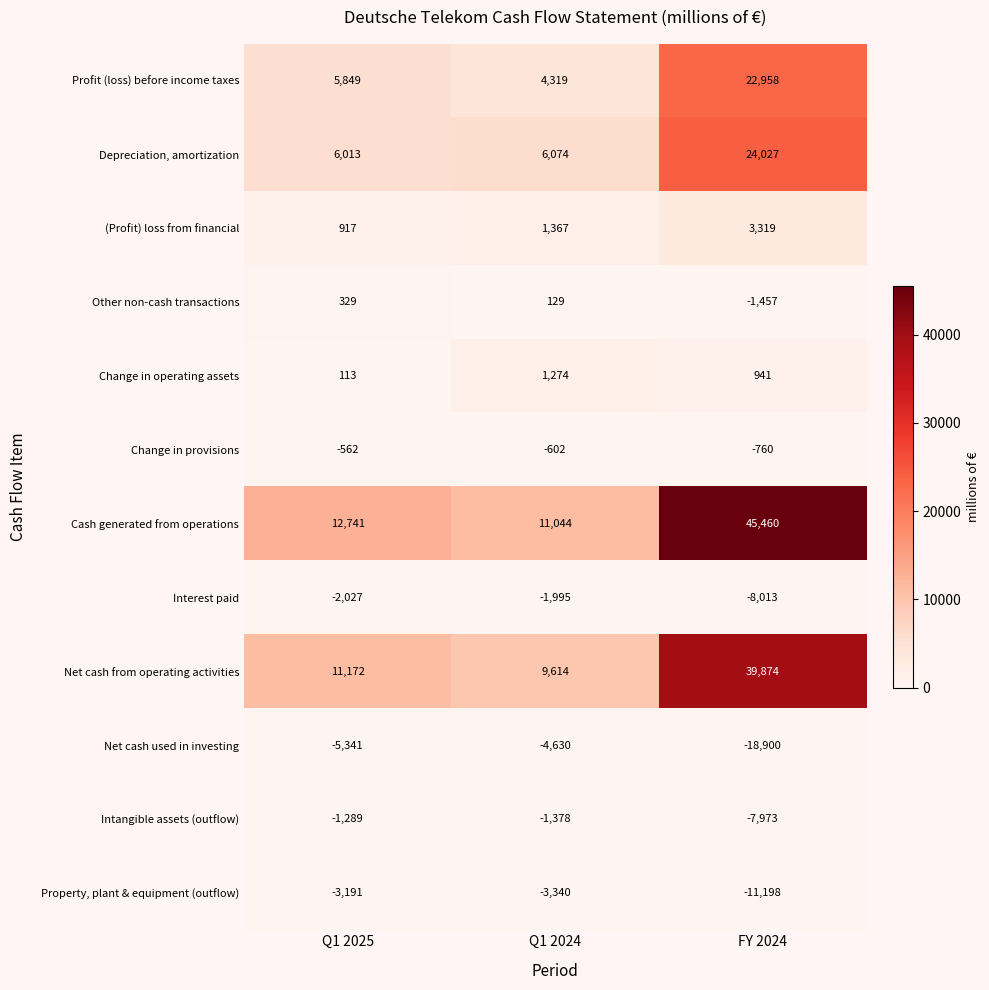

What is the difference between the Depreciation, amortization values at Q1 2025 and Q1 2024?

61